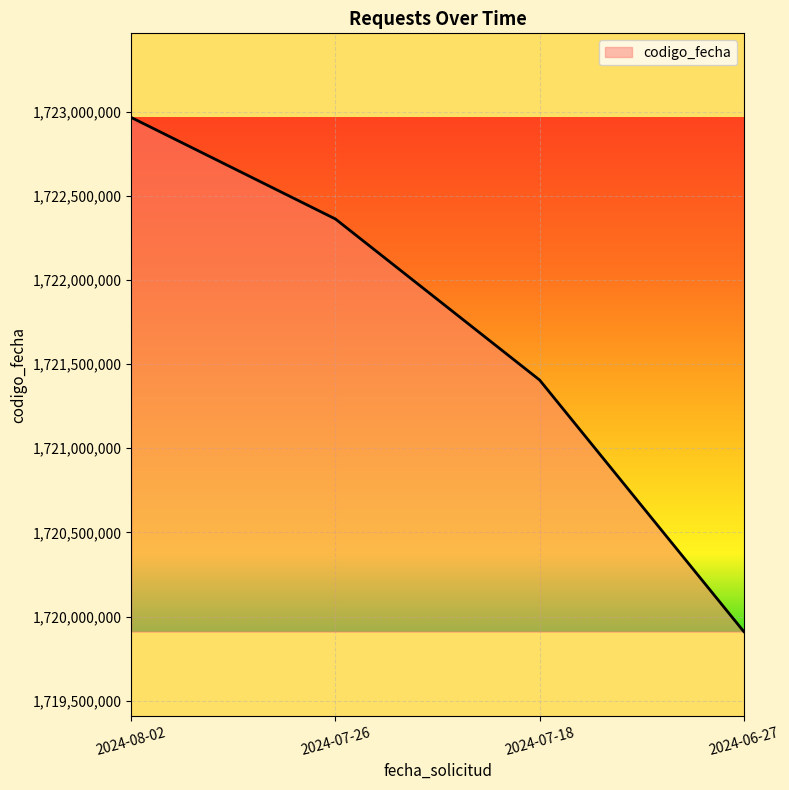

Approximately how many times larger is the value at 2024-08-02 compared to 2024-06-27?

1.0